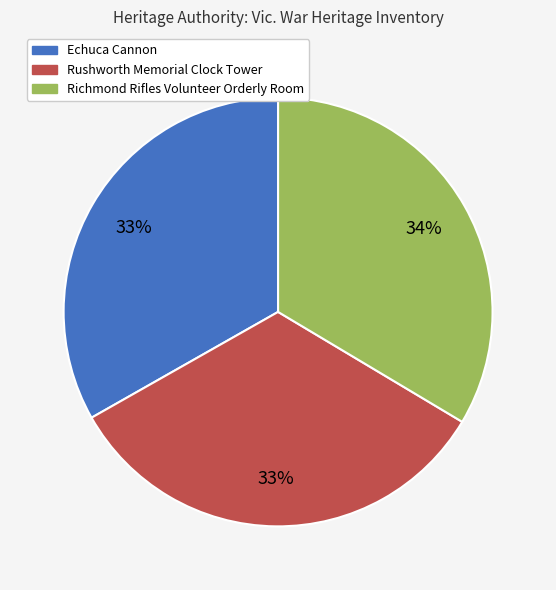

Approximately how many times larger is the value at Rushworth Memorial Clock Tower compared to Richmond Rifles Volunteer Orderly Room?

1.0